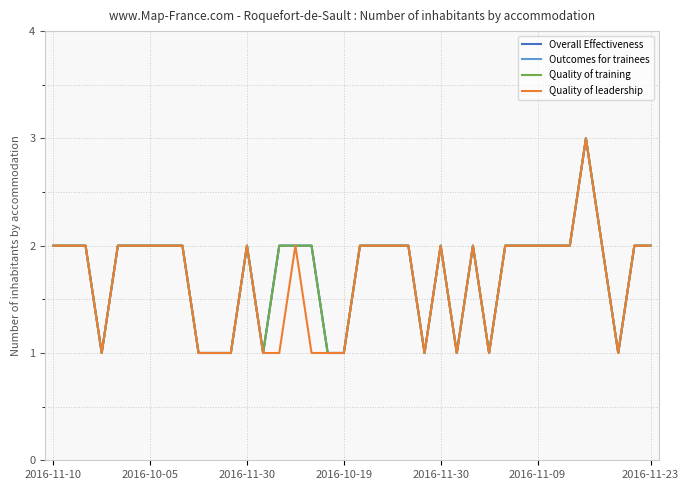

Is this an area chart (filled region under the line)?

No